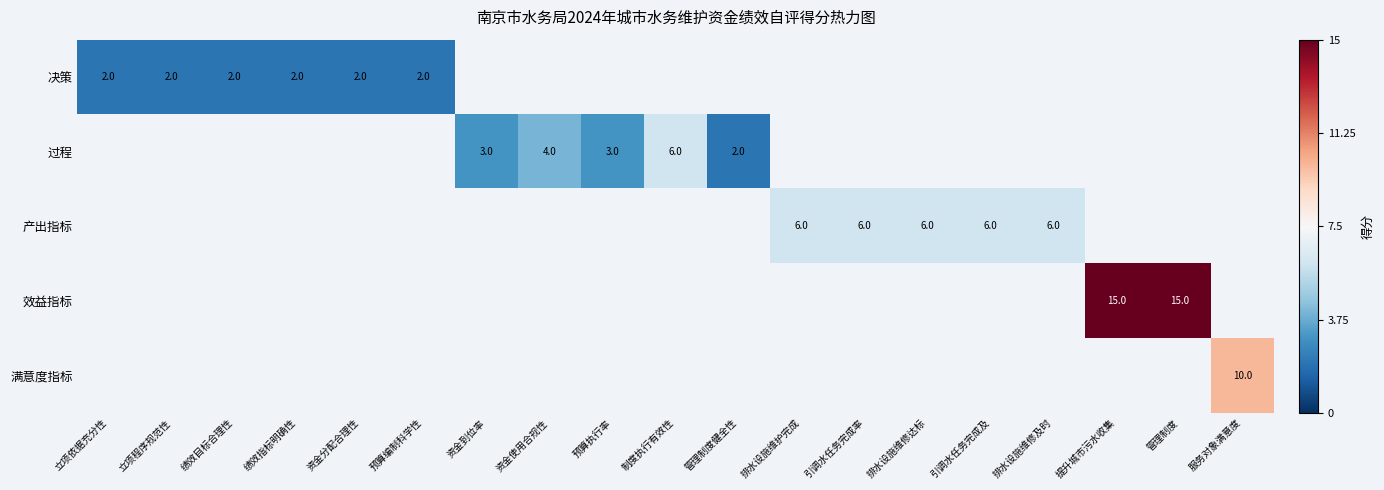

The 过程 series shows 5 at 资金到位率. True or false?

False